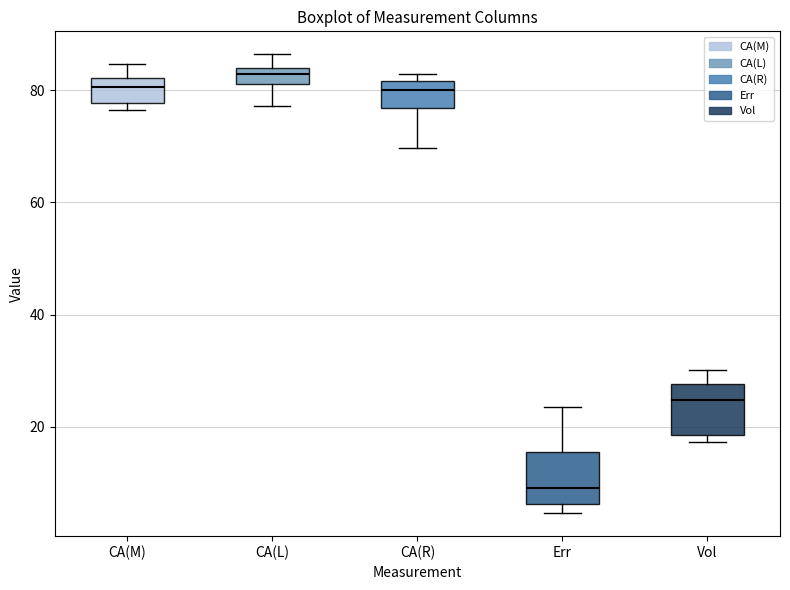

Where does the upper whisker of the box for Vol end on the y-axis? The values are not printed on the chart, so give them approximately, as read against the axis.

30